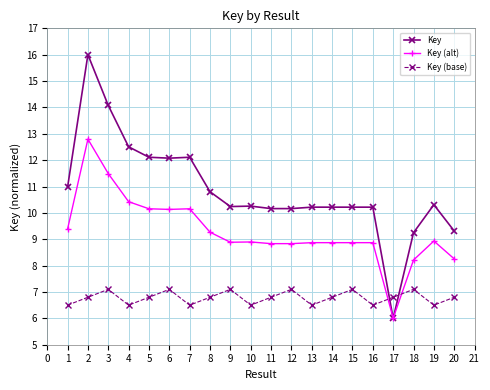

What is the minimum value shown in the chart?

6.0